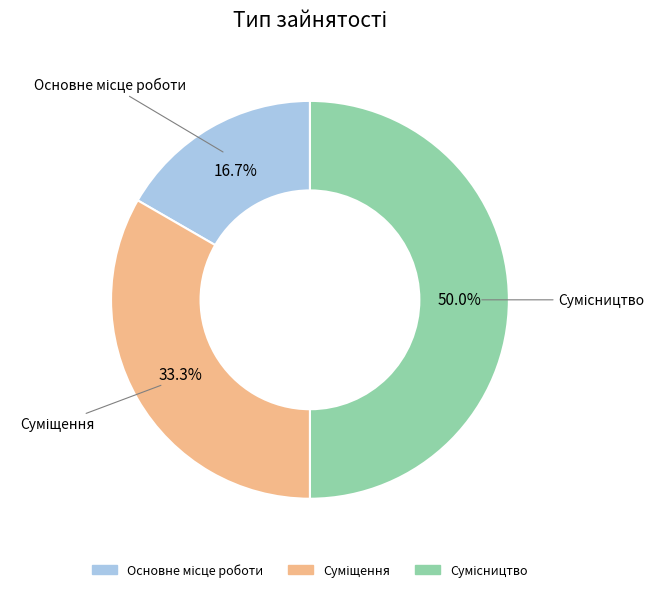

Count the number of slices in the pie.

3